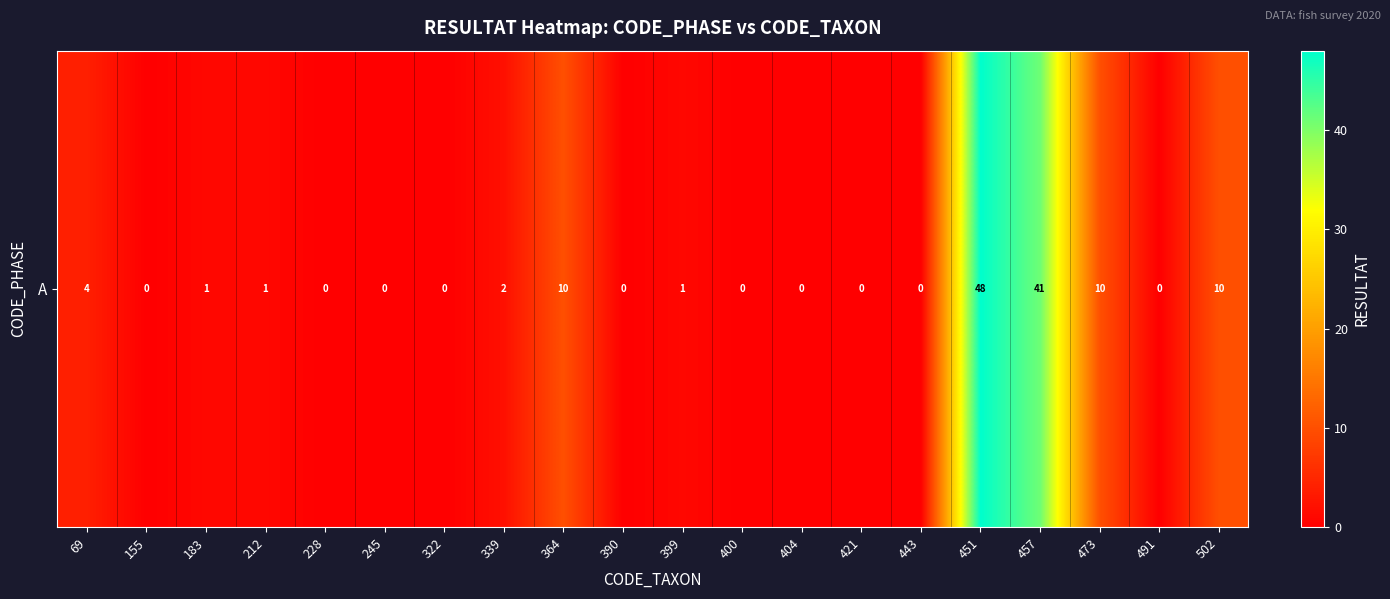

Reading right to left, extract all data points from this chart.

502=10	491=0	473=10	457=41	451=48	443=0	421=0	404=0	400=0	399=1	390=0	364=10	339=2	322=0	245=0	228=0	212=1	183=1	155=0	69=4